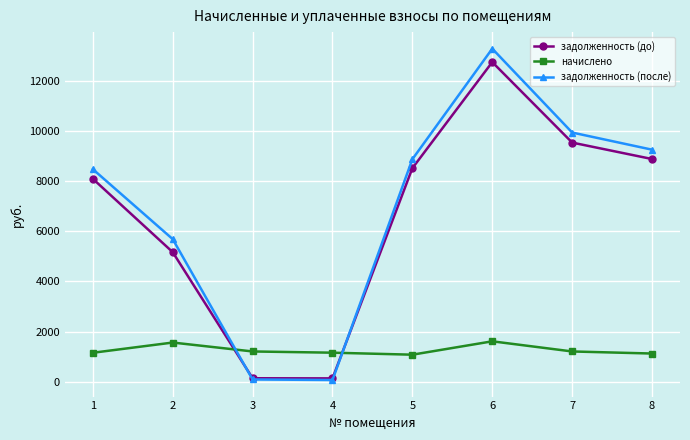

At how many categories does at least one series exceed 3512?

6